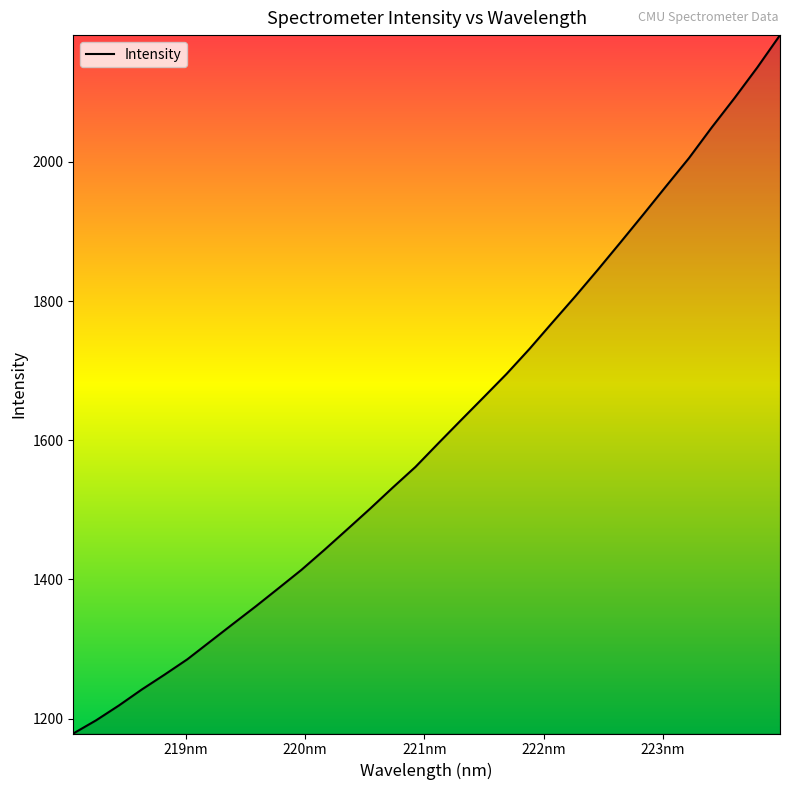

What is the maximum value shown in the chart?

2182.2